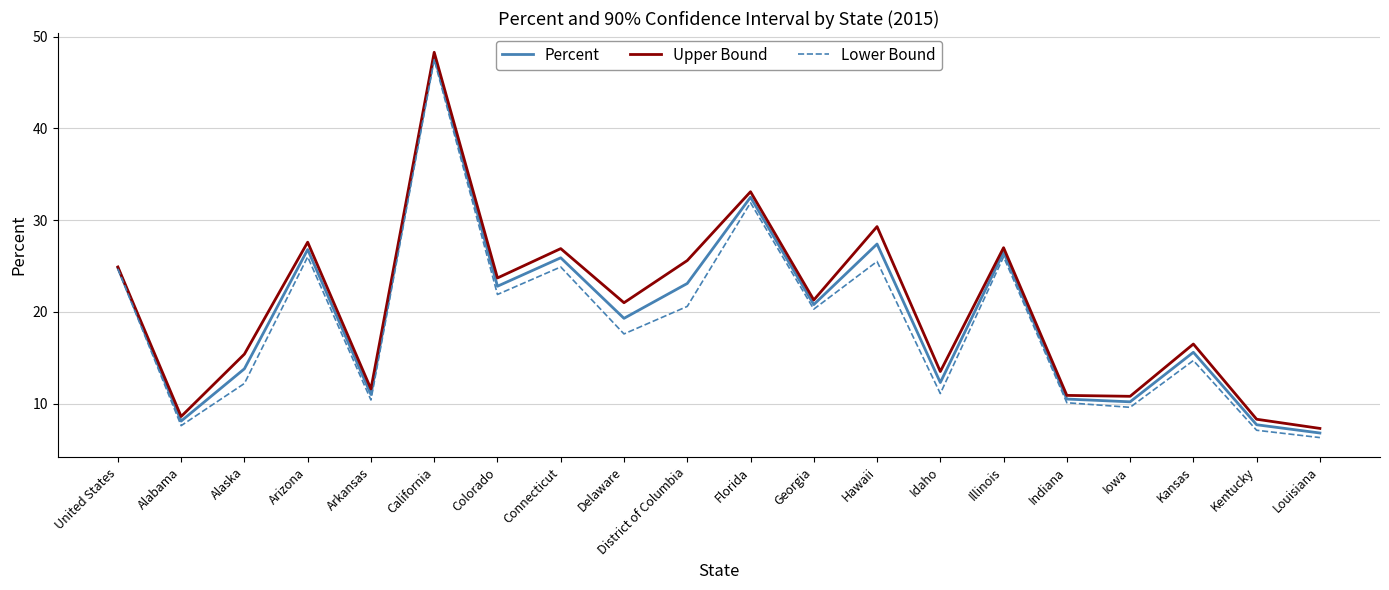

Is it true that Upper Bound equals 16.2 at Hawaii?

False